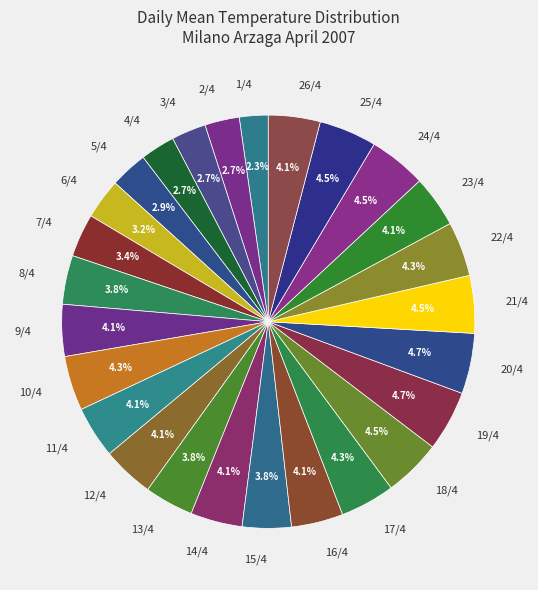

To the nearest percent, what percentage of the pie is 6/4?

3%